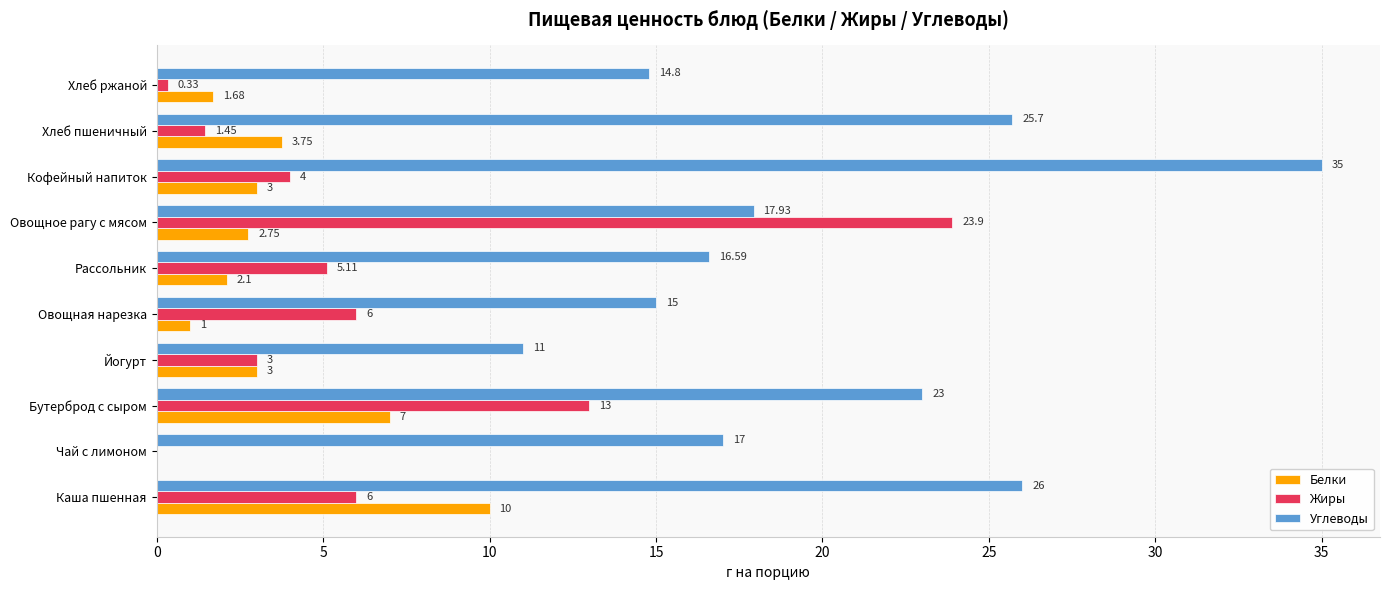

At which label is Жиры closest to 11?

Бутерброд с сыром